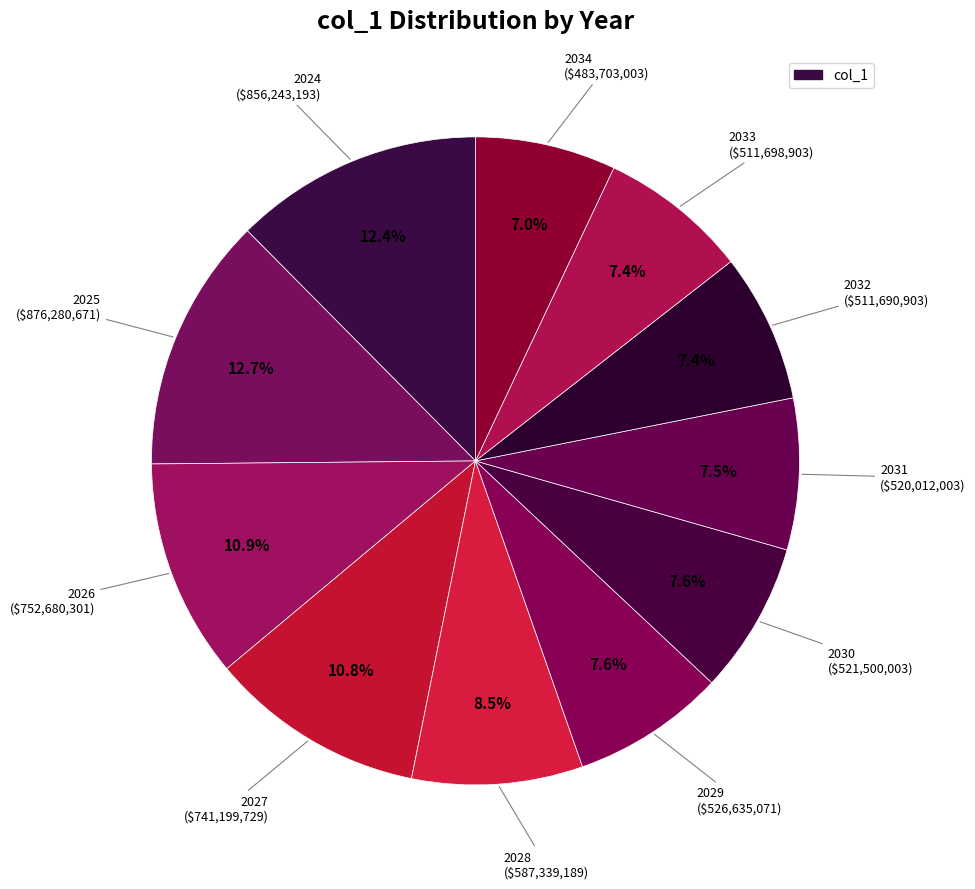

How many slices are in this pie chart?

11